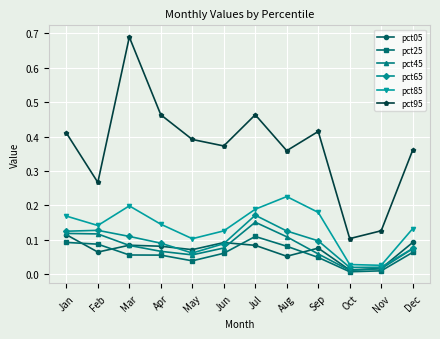

At Apr, list the series in order from largest to smallest.

pct95, pct85, pct65, pct05, pct45, pct25